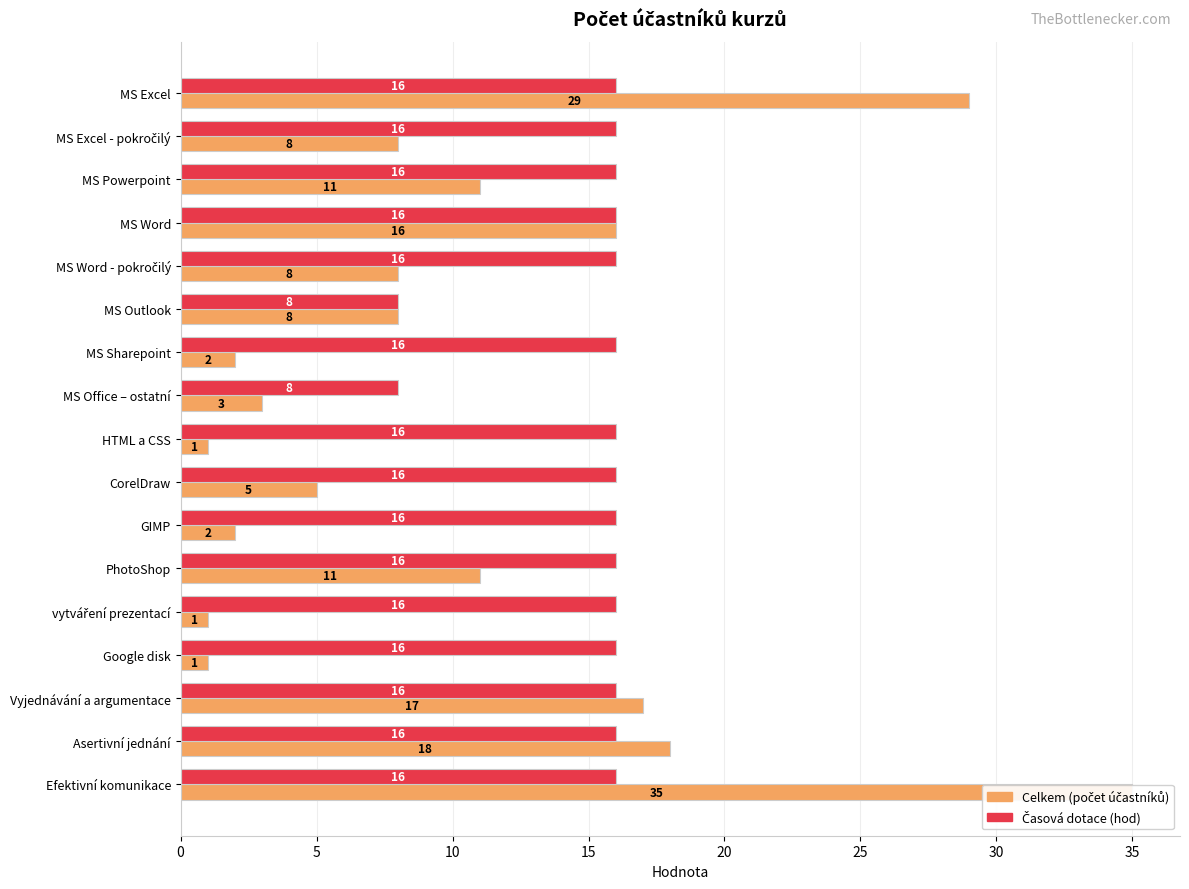

What are all the series names shown in the legend?

Celkem (počet účastníků), Časová dotace (hod)